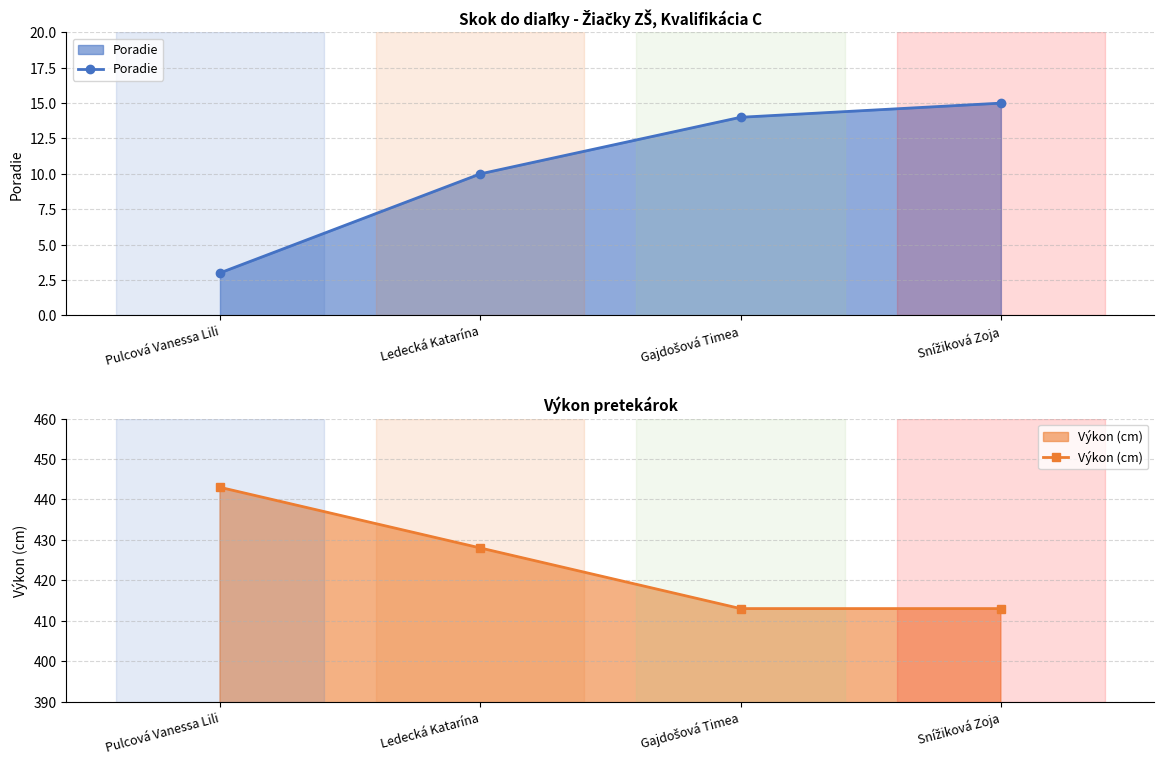

Which series has the largest range (max minus min)?

Výkon (cm)